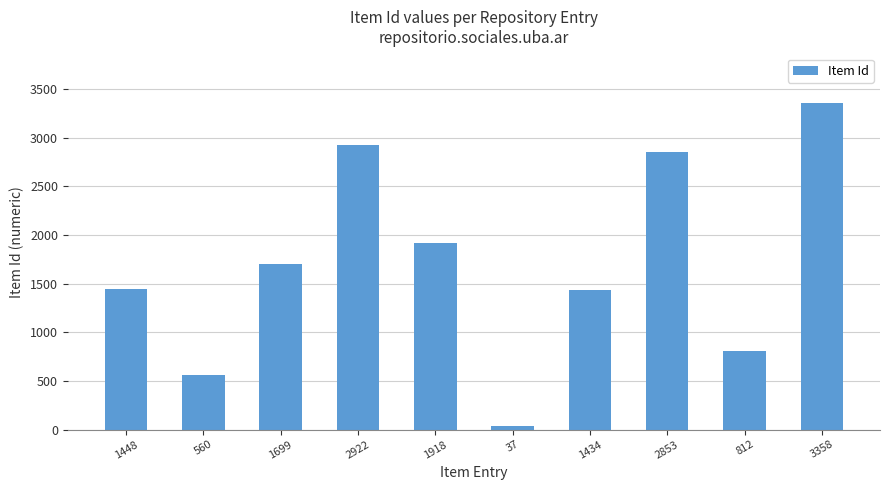

The chart shows a value of 1901 at 1448. True or false?

False